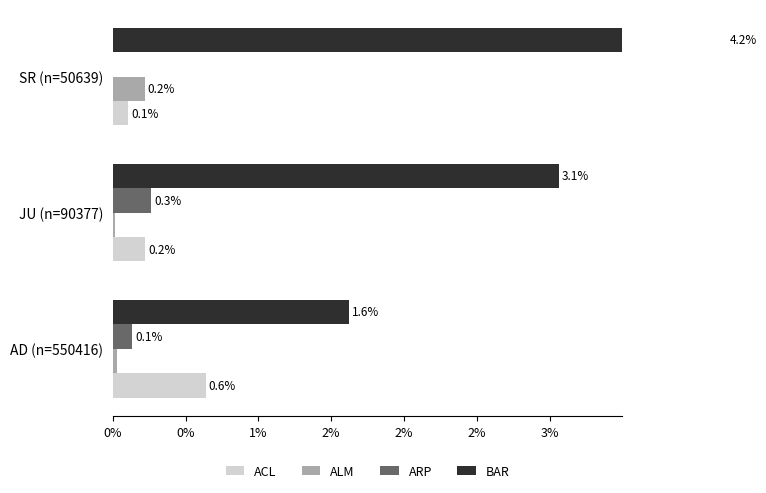

Which series has the largest total across all categories?

BAR